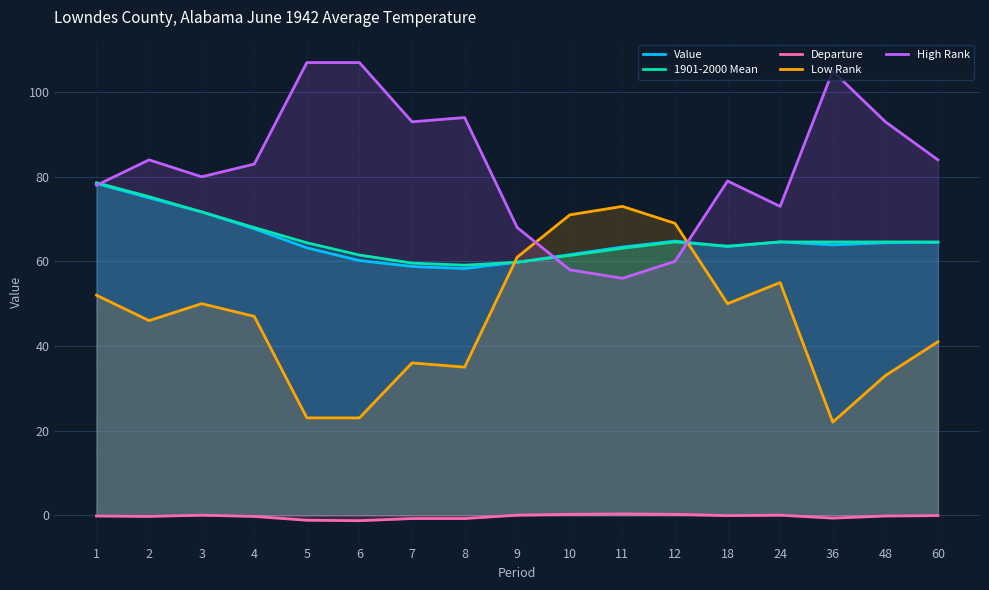

What is the minimum value shown in the chart?

-1.3